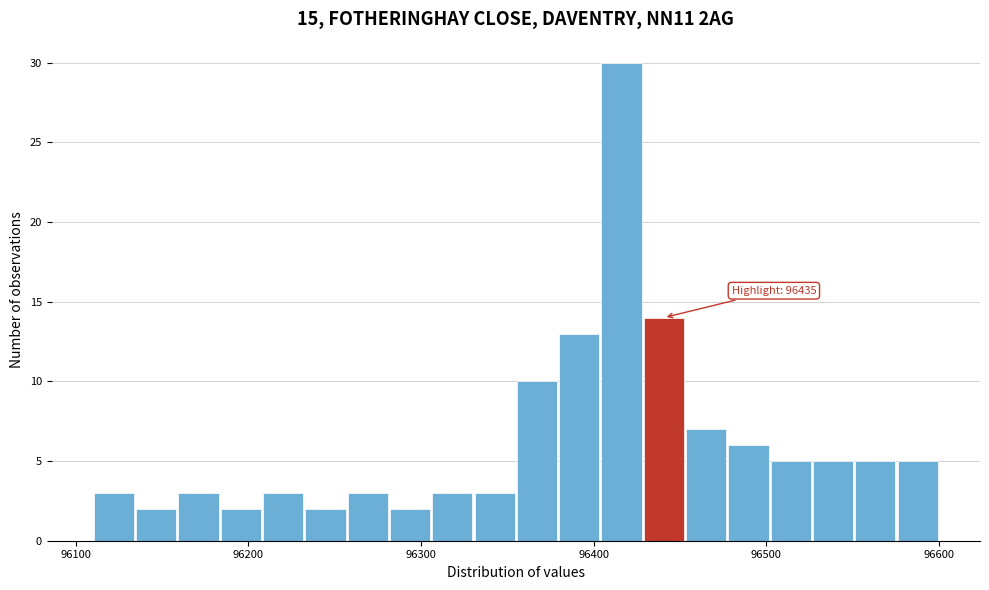

Read against the x-axis, roughly where is the centre of the tallest bar?

96420